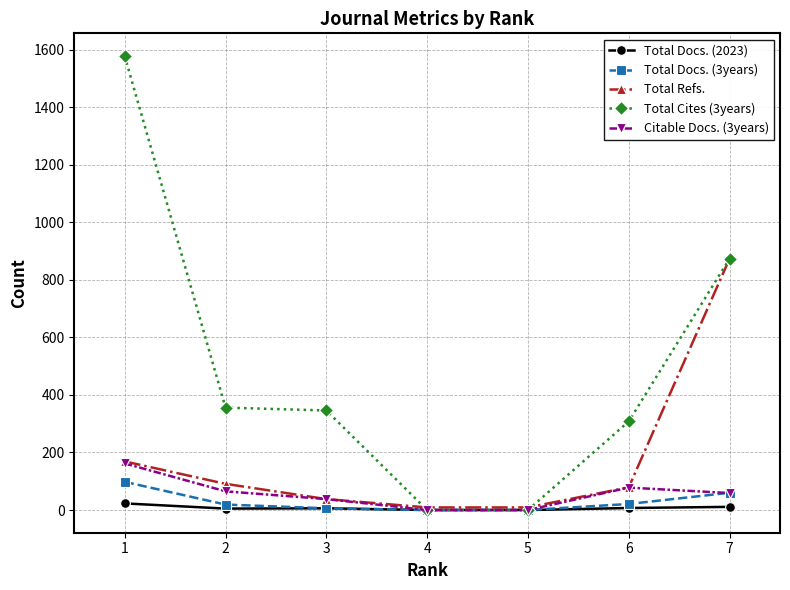

Between 2 and 7, which series saw the biggest shift?

Total Refs.